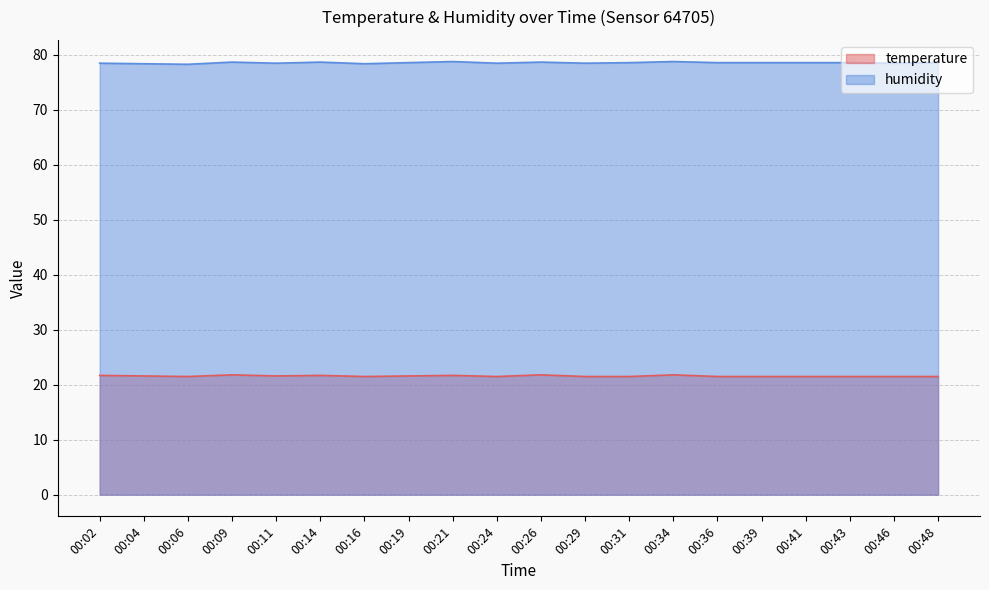

Which category has the highest value in the humidity series?

00:21